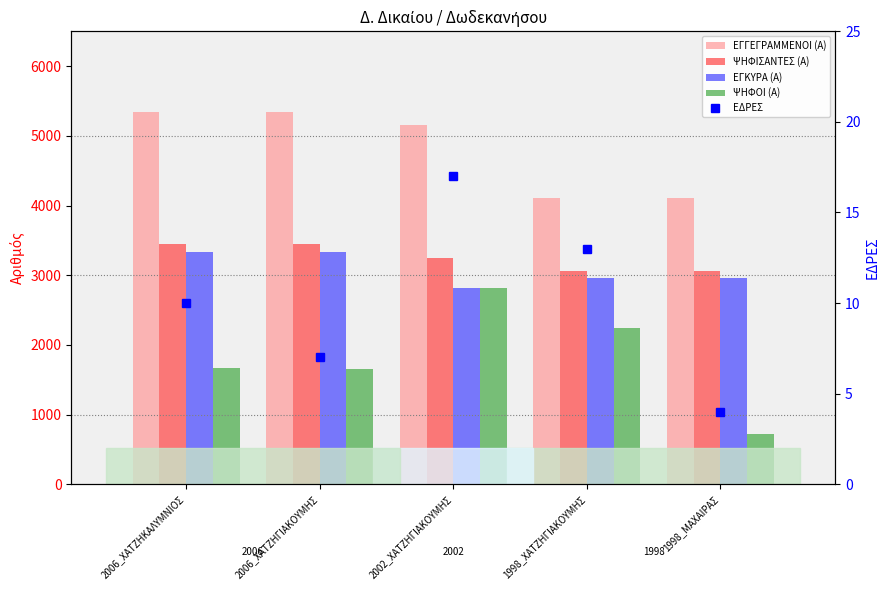

At which label does ΨΗΦΟΙ (Α) reach its peak?

2002_ΧΑΤΖΗΓΙΑΚΟΥΜΗΣ